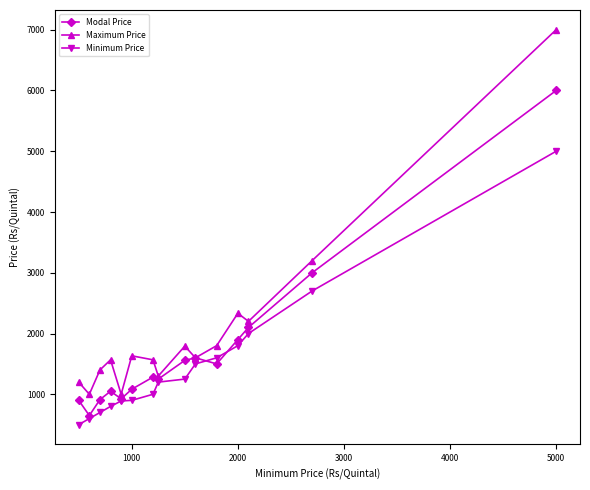

How many categories are shown in the chart?

15